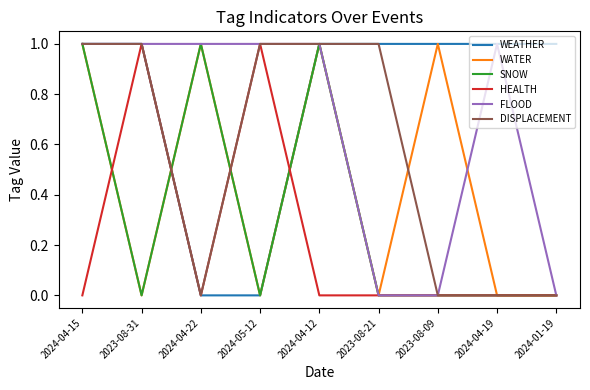

How many SNOW values are between 0 and 1?

9